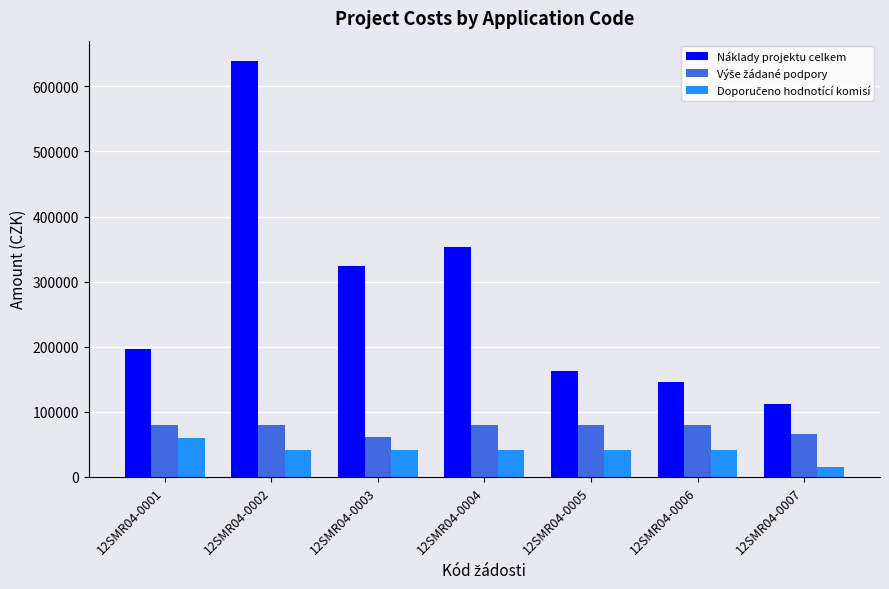

What is the approximate value of Náklady projektu celkem at 12SMR04-0005?

163000